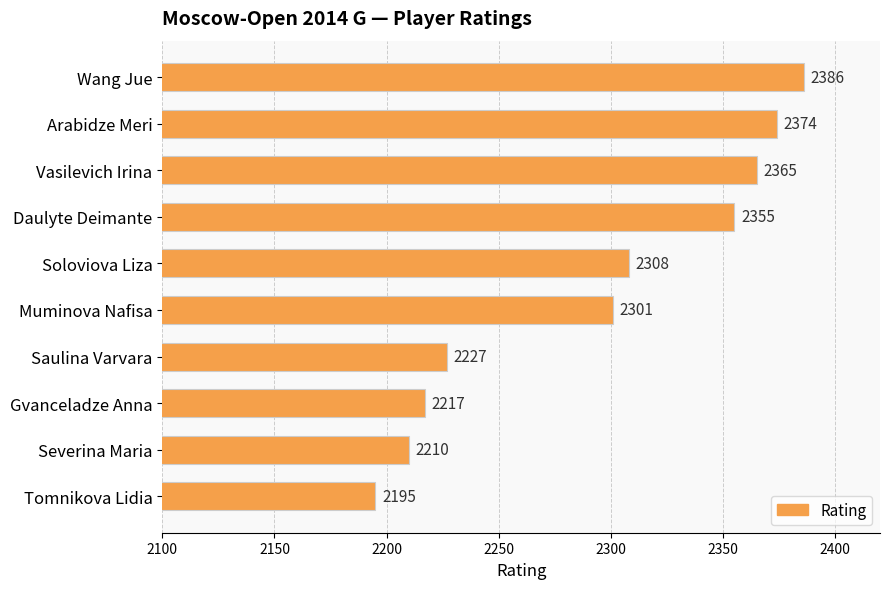

What is the smallest value displayed?

2195